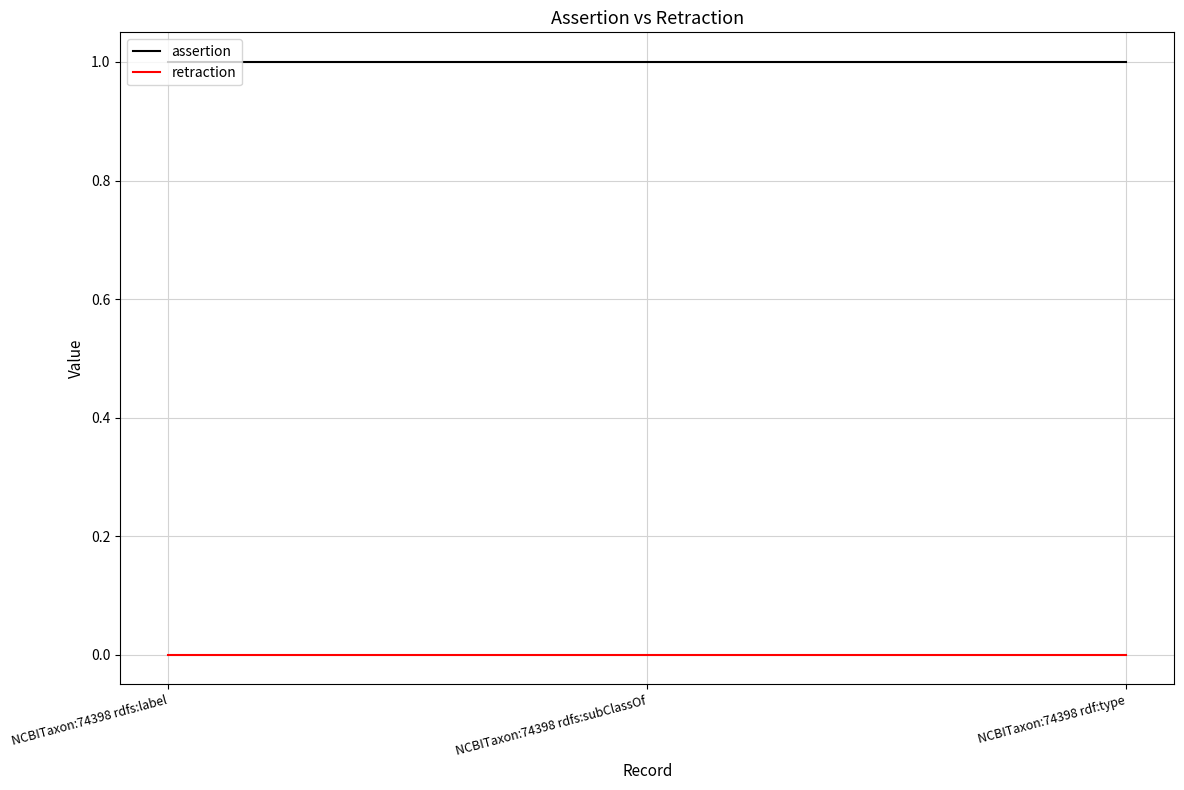

Count the number of categories in the chart.

3